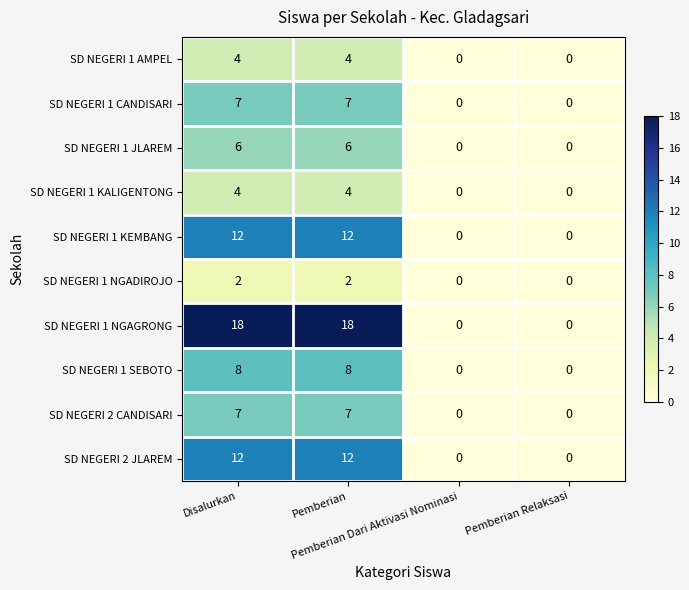

What is the difference between the second highest and minimum values in the SD NEGERI 1 SEBOTO series?

8